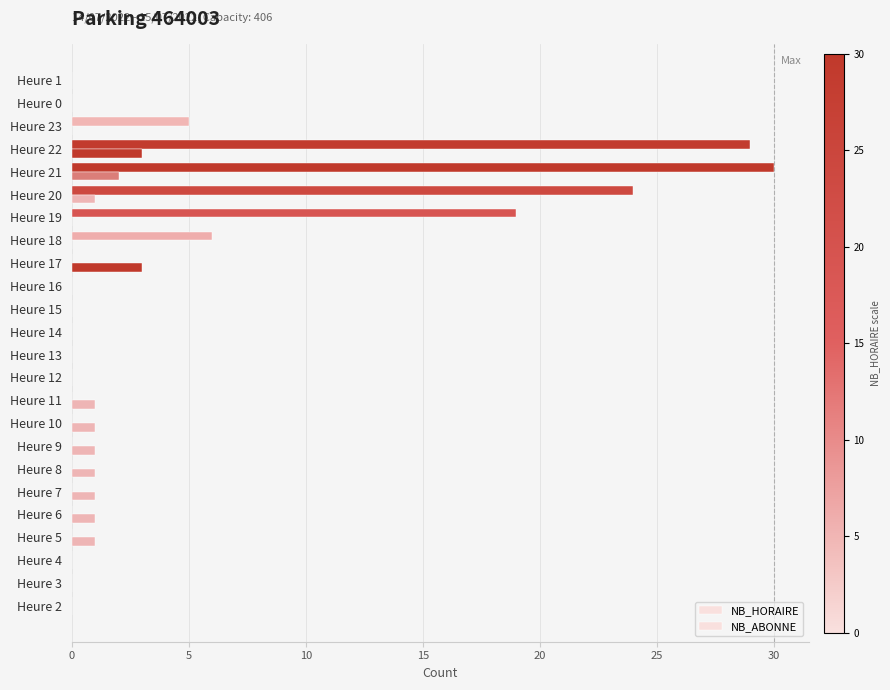

What is the label of the 3rd bar from the right?

Heure 23